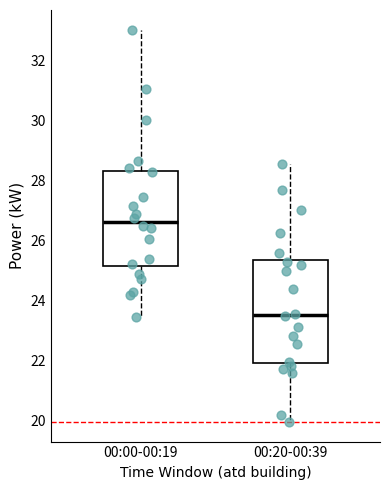

Where does the upper whisker of the box for 00:00-00:19 end on the y-axis? The values are not printed on the chart, so give them approximately, as read against the axis.

33.0